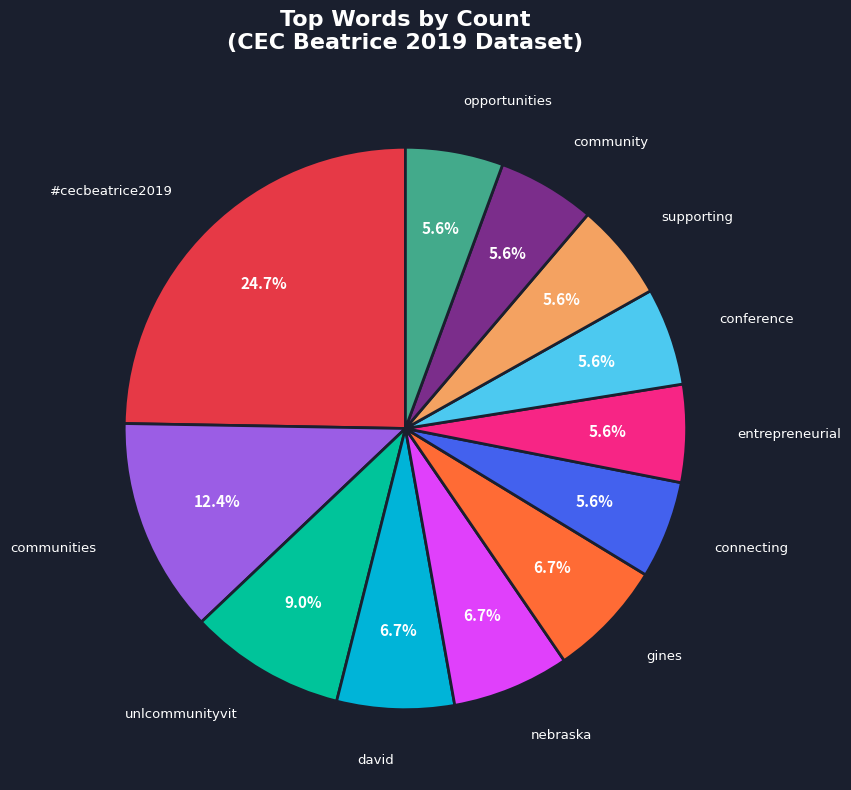

To the nearest percent, what is the average slice percentage?

8%